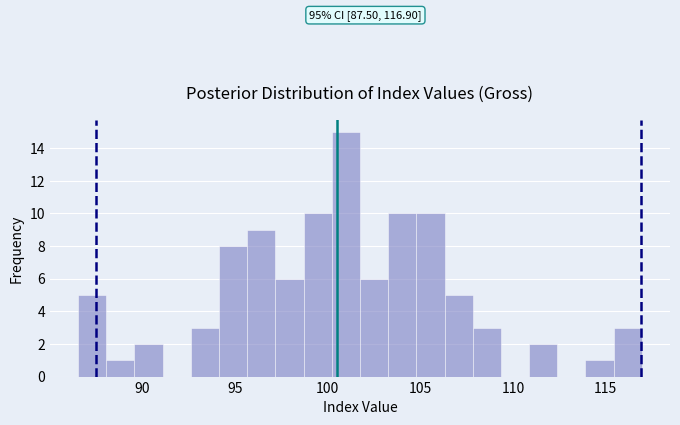

Read against the x-axis, roughly where is the centre of the tallest bar?

101.0